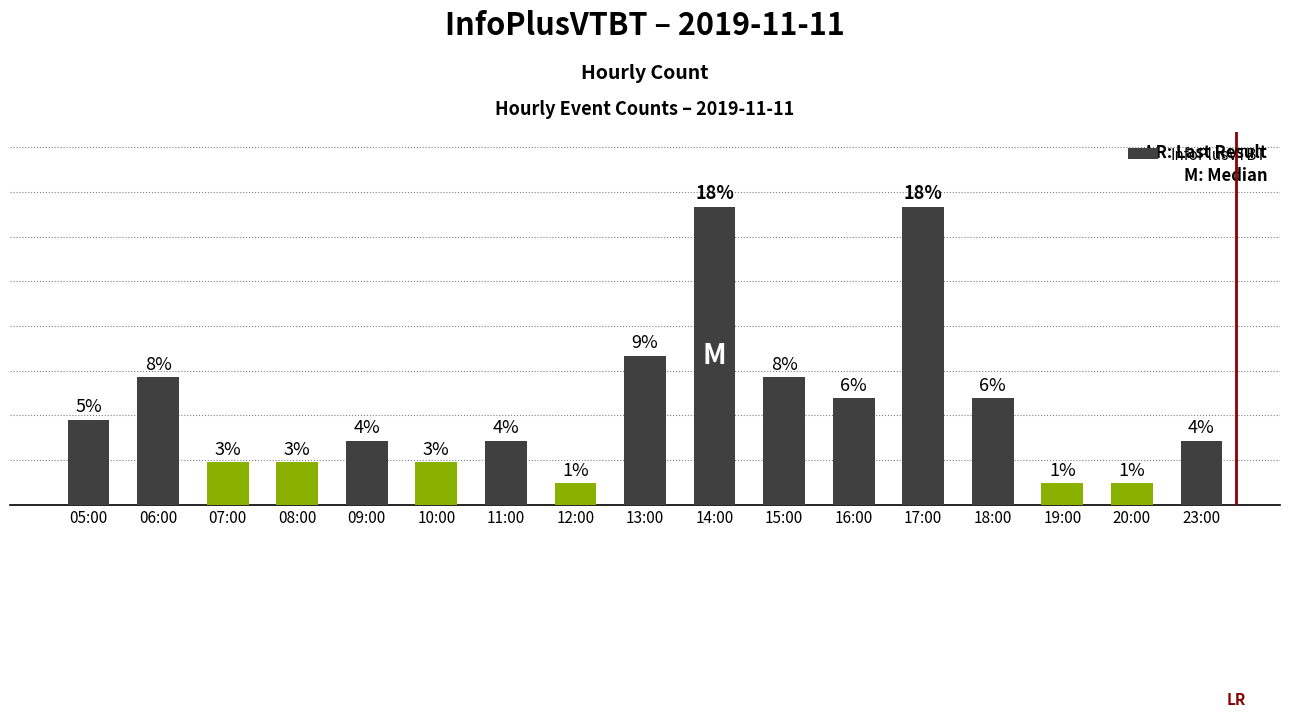

Where is the data nearest to the value 7?

13:00